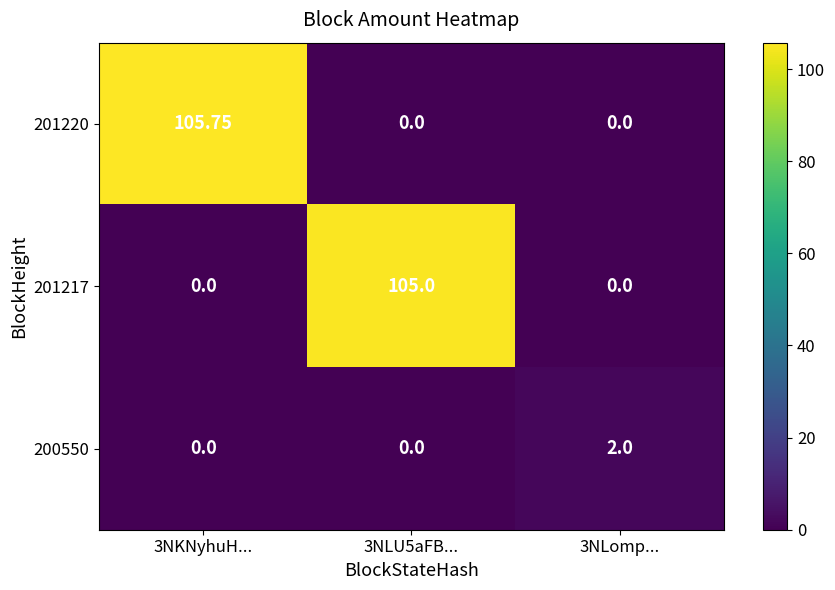

Which label corresponds to the largest value in the chart?

3NKNyhuH...